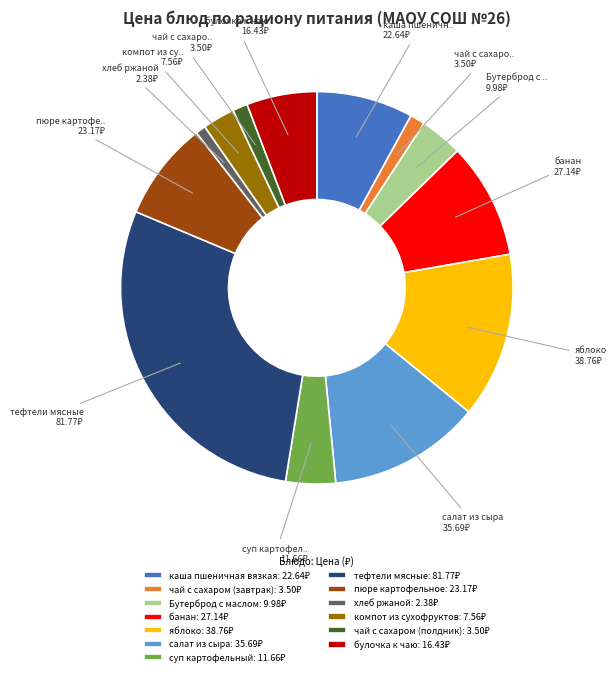

Is there any slice that represents more than half of the pie?

No